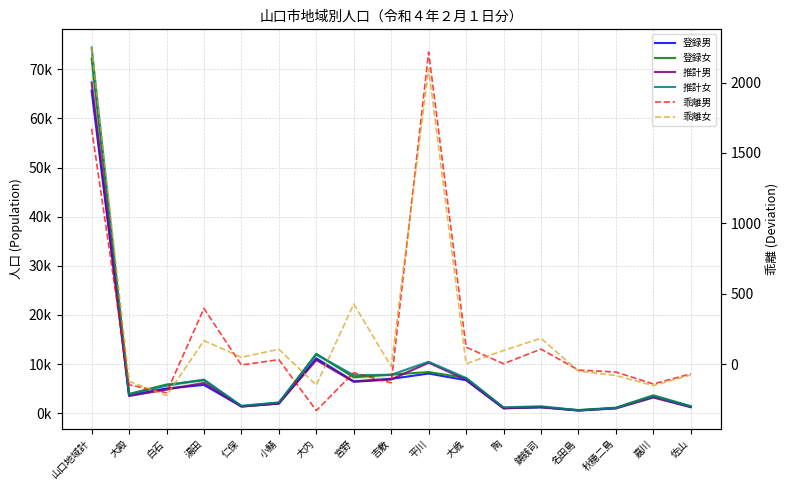

Does the chart have visible grid lines?

Yes